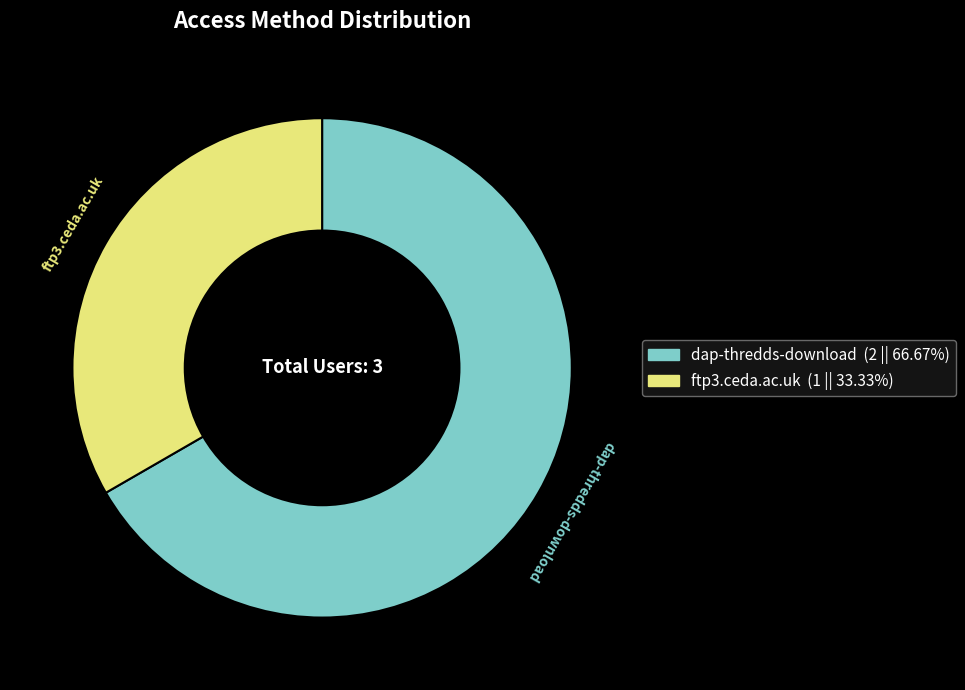

Rank the categories by value from highest to lowest.

dap-thredds-download, ftp3.ceda.ac.uk